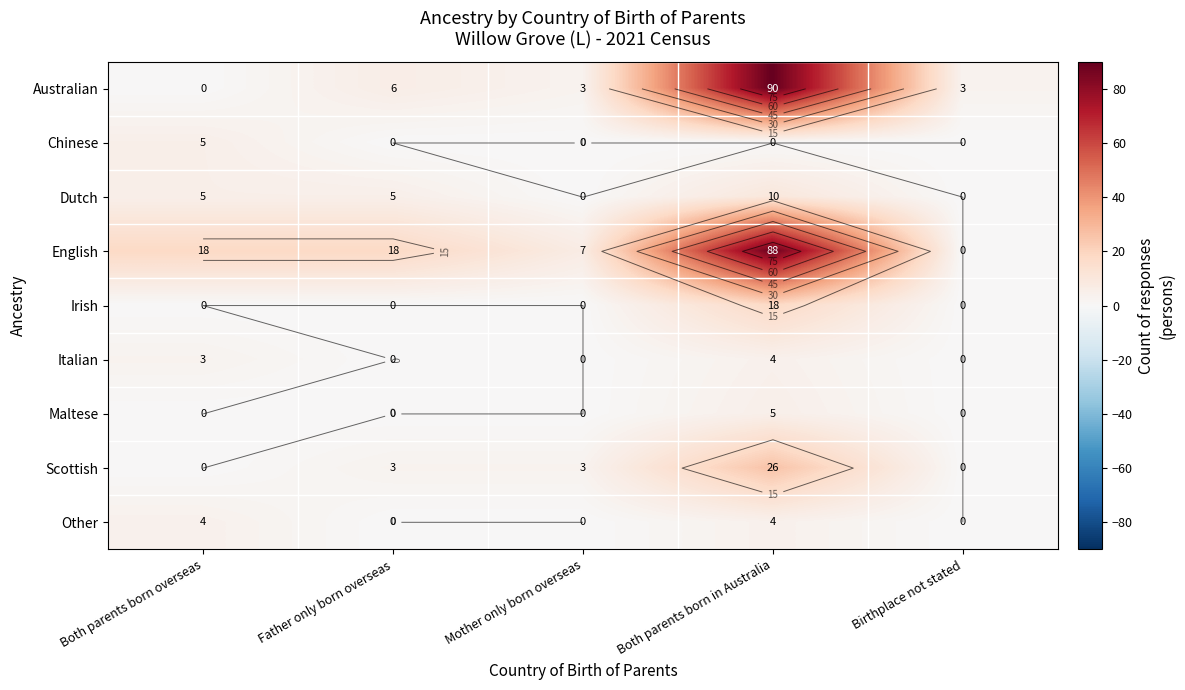

Rank the series at Birthplace not stated from lowest to highest value.

Chinese, Dutch, English, Irish, Italian, Maltese, Scottish, Other, Australian